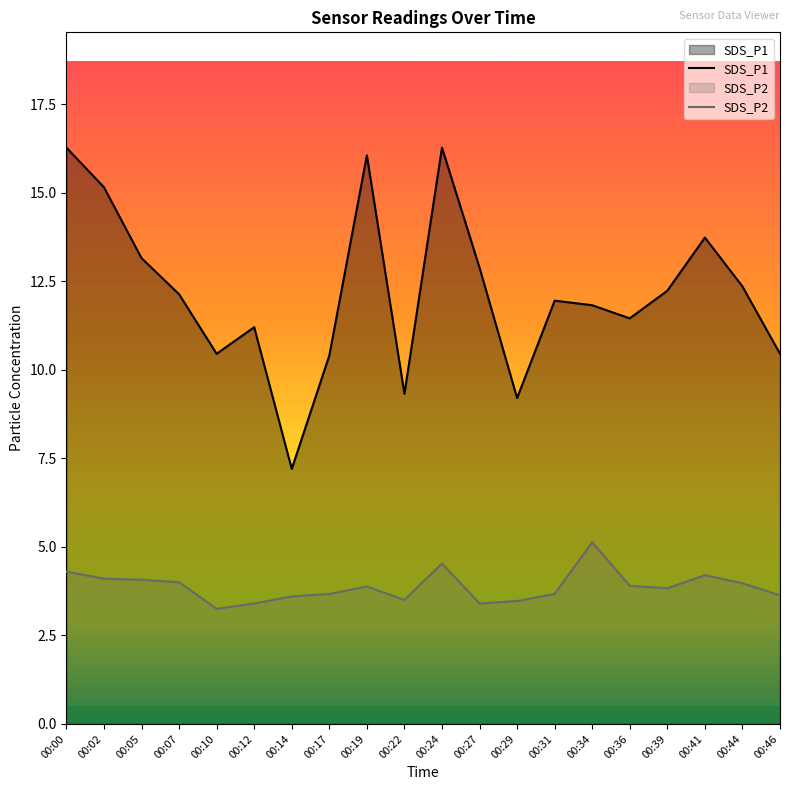

Where does the SDS_P1 series first go above 12?

00:00